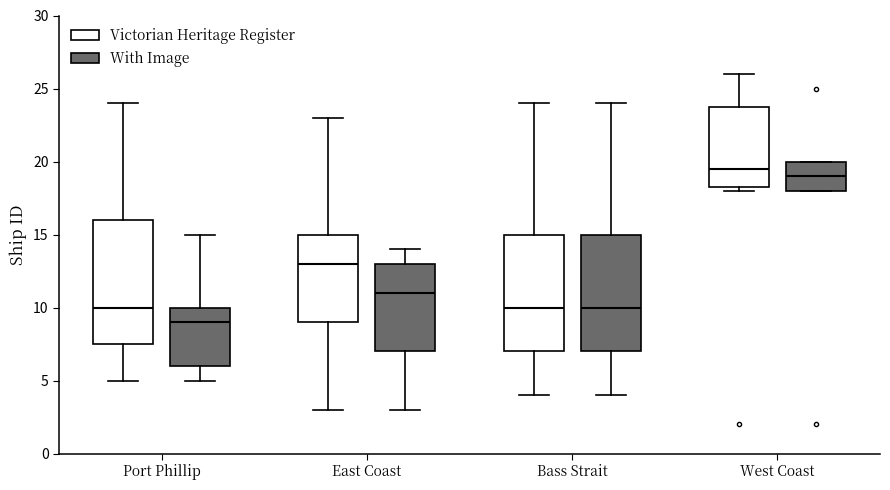

Which box's median line is the highest?

West Coast (Victorian Heritage Register)